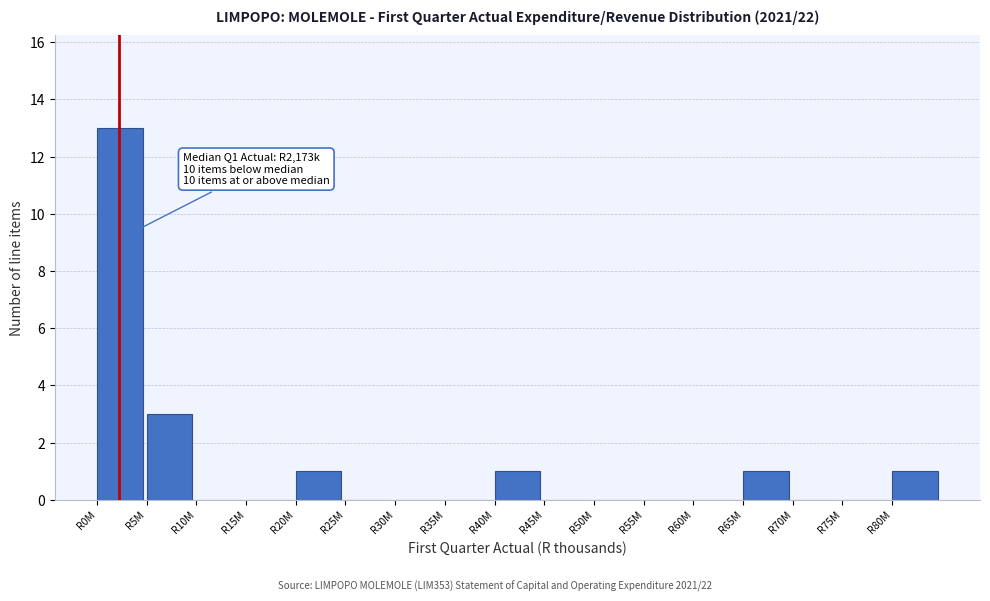

Reading right to left, transcribe all the data shown in this chart.

R80M=1	R75M=0	R70M=0	R65M=1	R60M=0	R55M=0	R50M=0	R45M=0	R40M=1	R35M=0	R30M=0	R25M=0	R20M=1	R15M=0	R10M=0	R5M=3	R0M=13